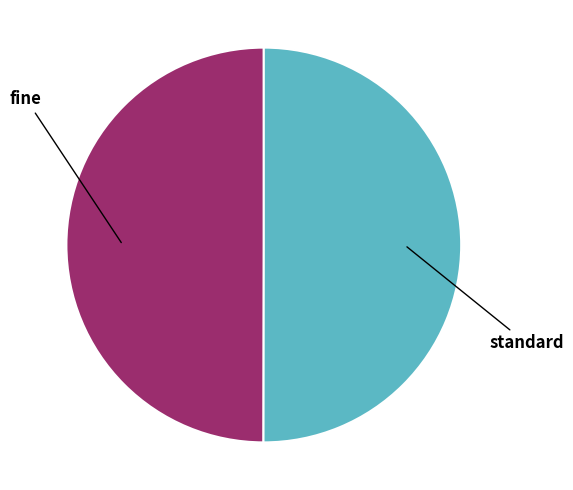

How many segments does this pie chart have?

2